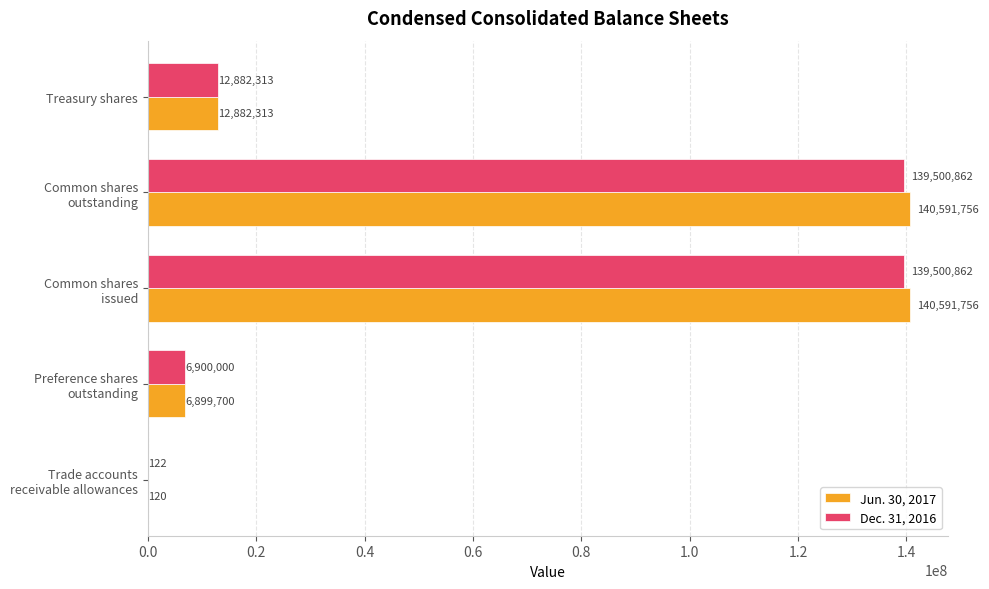

What is the greatest value displayed?

140591756